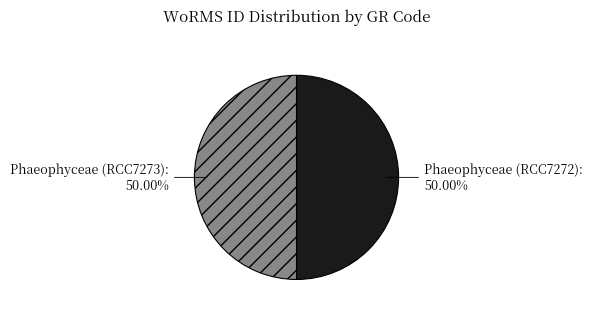

How many segments does this pie chart have?

2